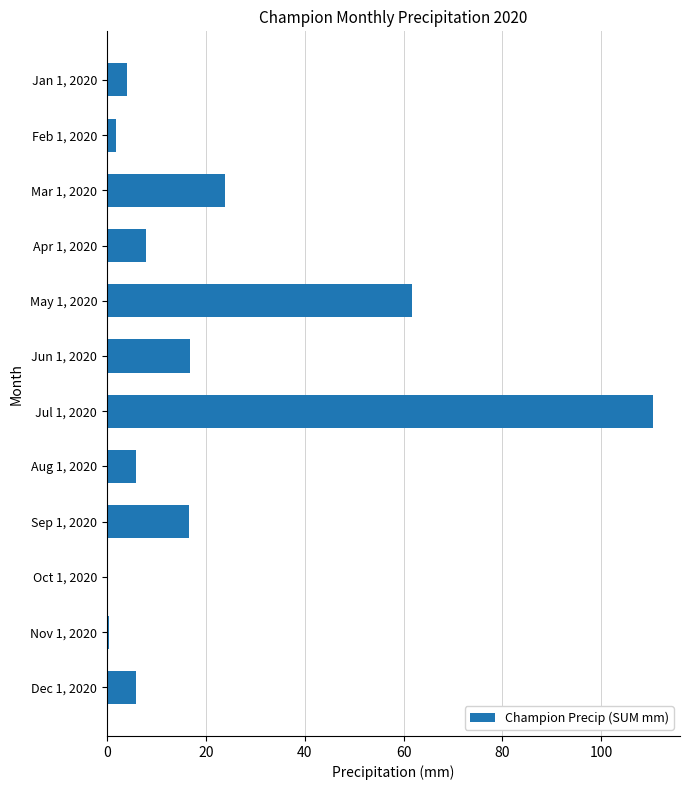

Is it true that the value at Dec 1, 2020 is 5.8?

True